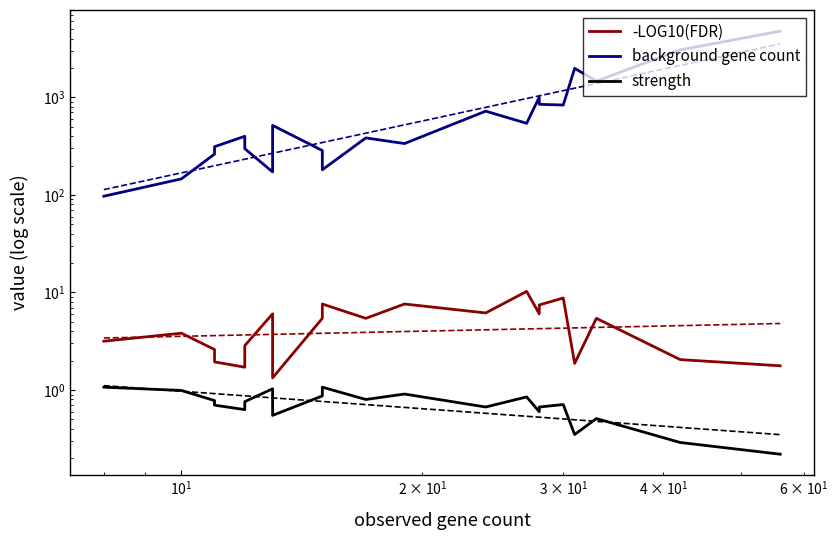

What is the average value of the -LOG10(FDR) series?

4.7